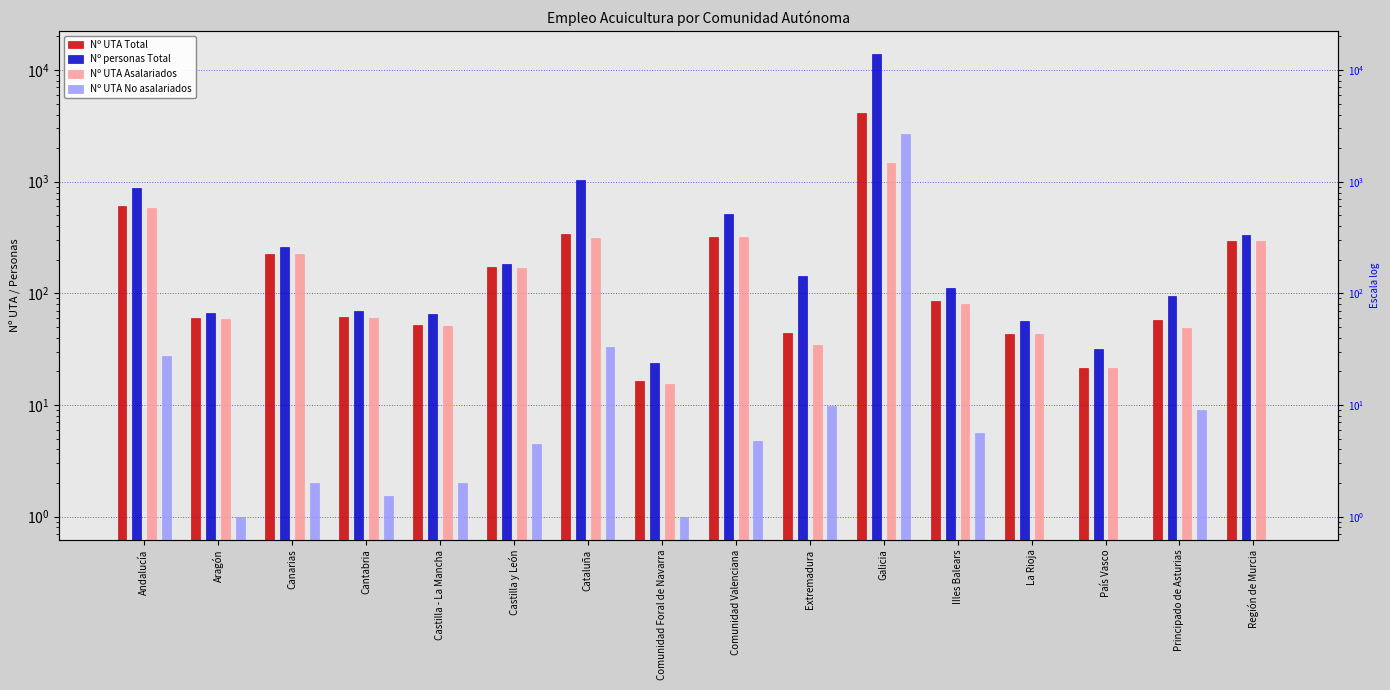

Is the value of Nº UTA No asalariados at Comunidad Foral de Navarra greater than the value of Nº personas Total at Principado de Asturias?

No